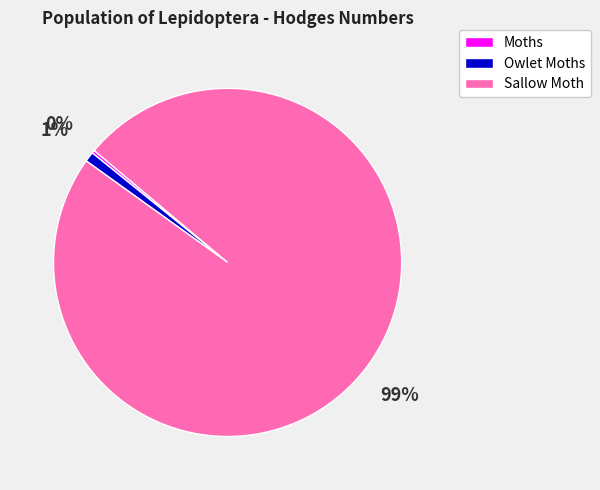

Is it true that Sallow Moth is 99% of the pie?

True